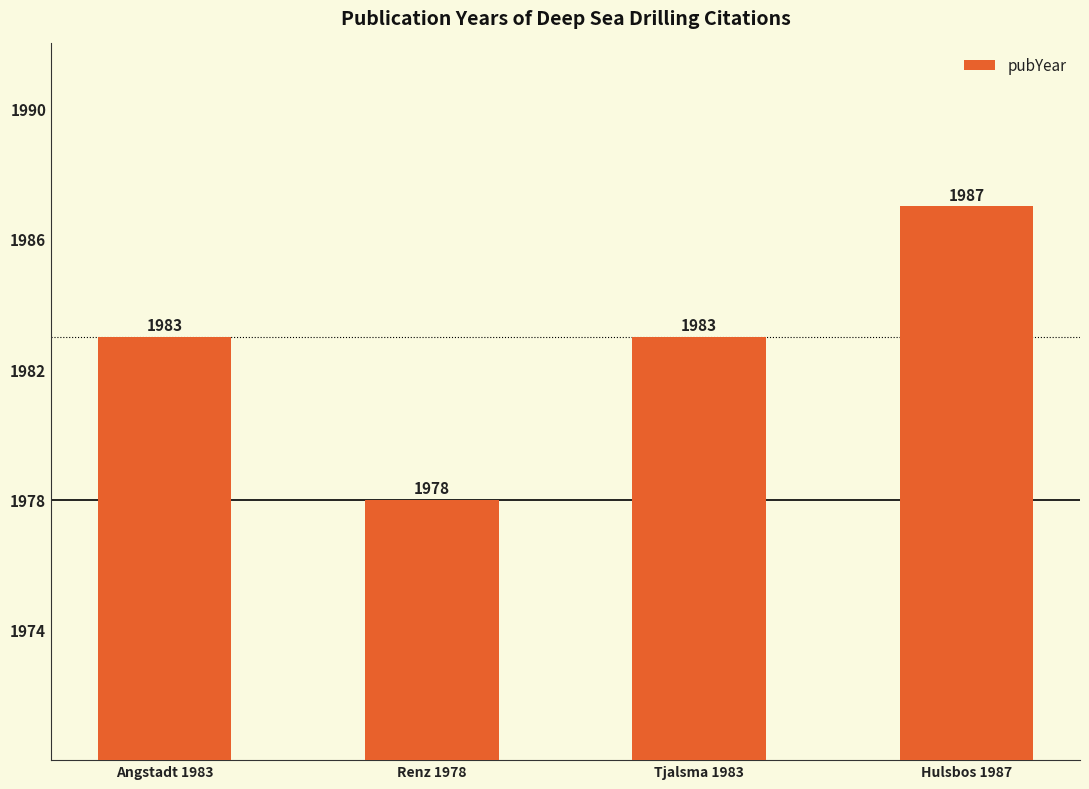

What is the label of the 1st bar from the left?

Angstadt 1983